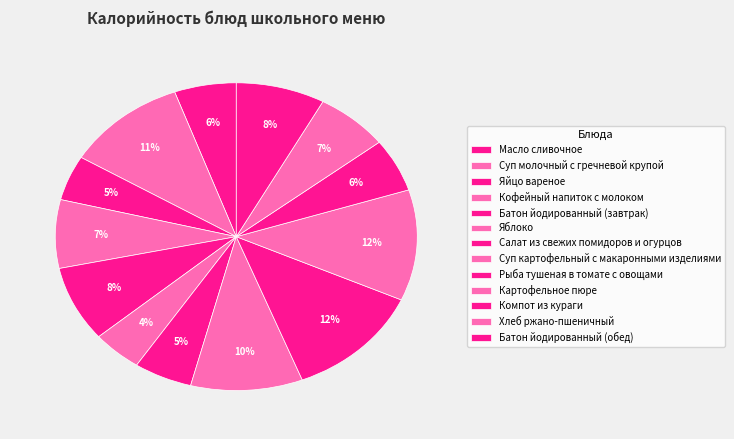

What is the ratio of the value at Яблоко to the value at Суп молочный с гречневой крупой?

0.4